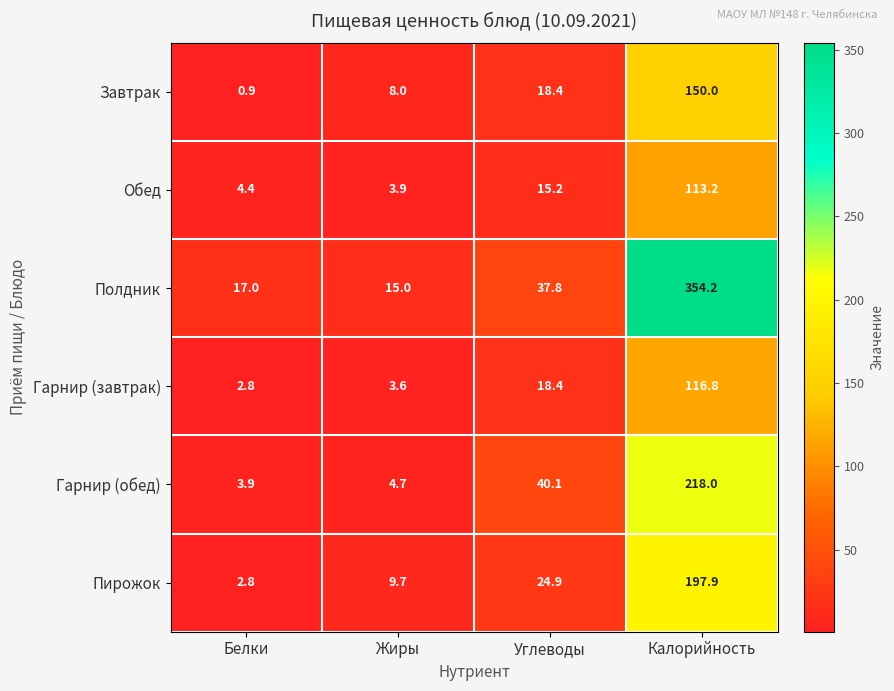

Which series has the largest total across all categories?

Полдник